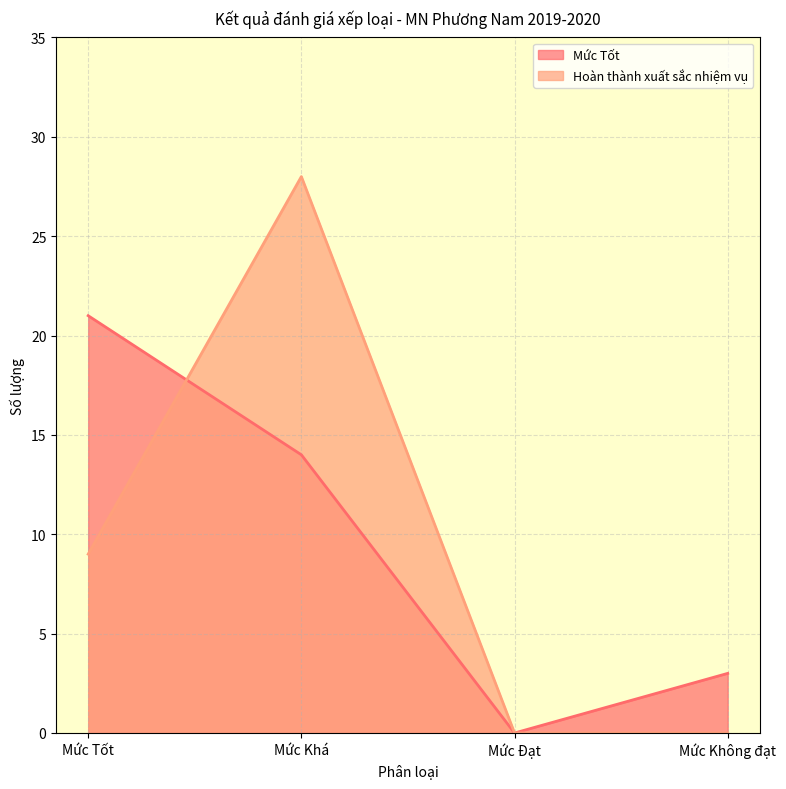

After their last crossing, which series has the higher values: Hoàn thành xuất sắc nhiệm vụ or Mức Tốt?

Hoàn thành xuất sắc nhiệm vụ